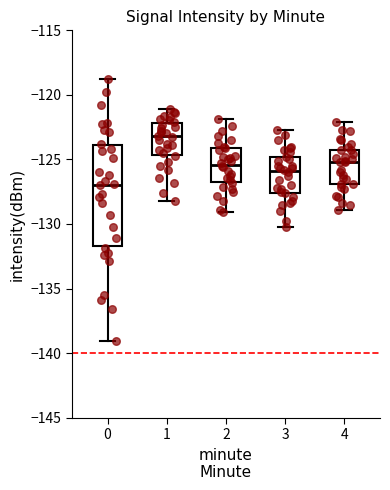

Which box's median line is the lowest?

0